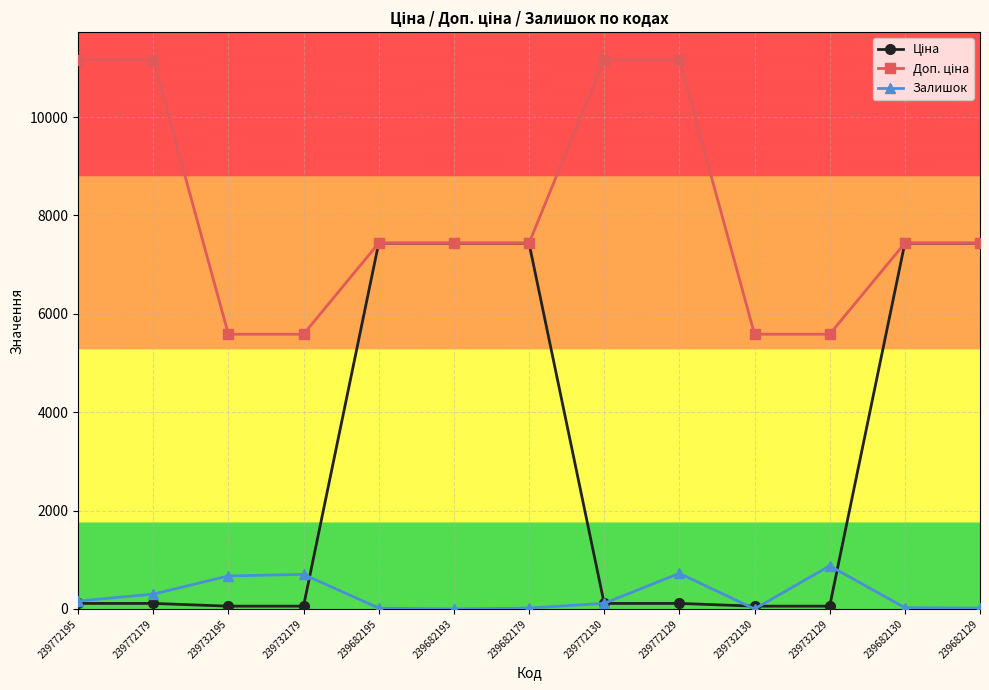

What is the total value across all series at 239772195?

11440.7